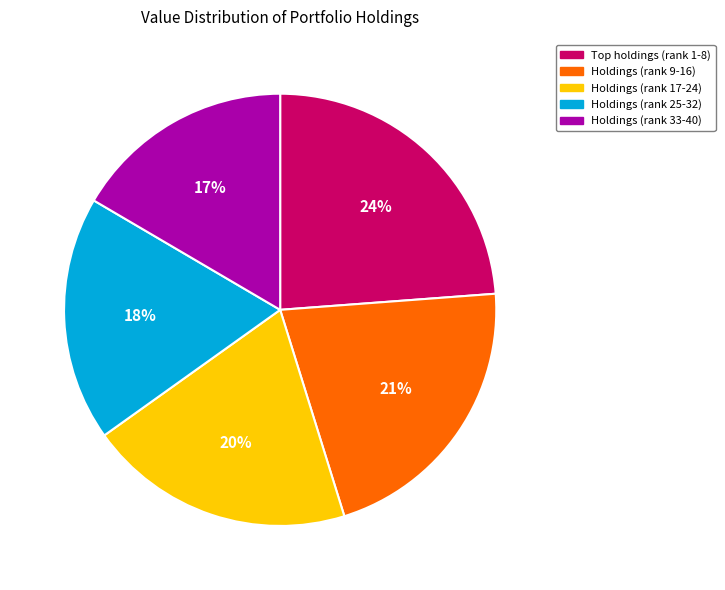

Is it true that Holdings (rank 9-16) is 36% of the pie?

False